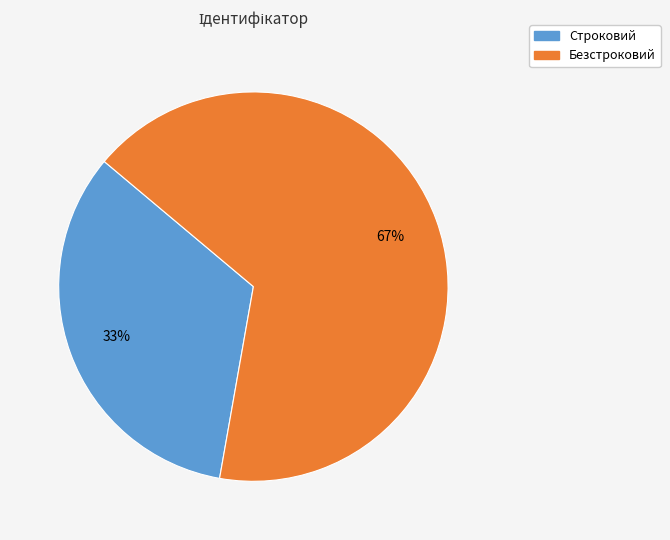

What is the majority slice?

Безстроковий